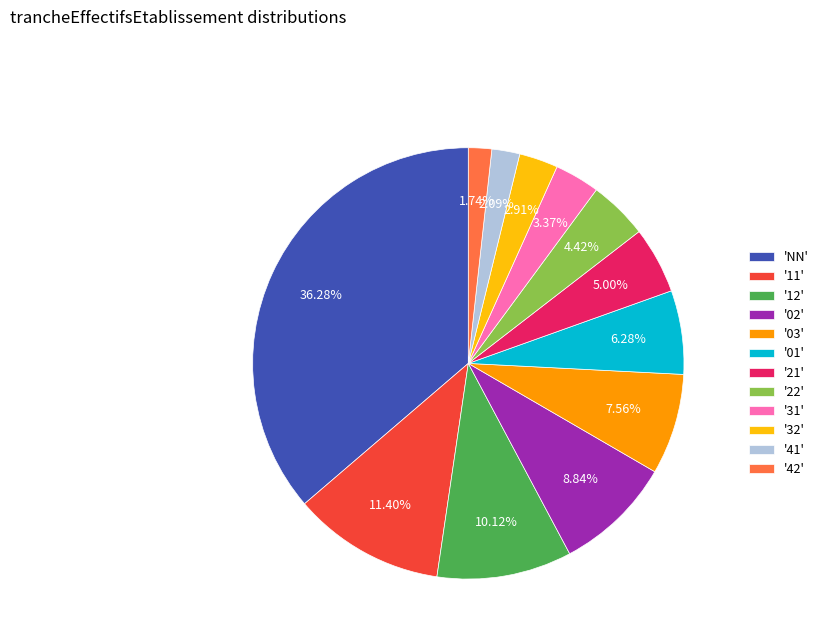

How many segments does this pie chart have?

12